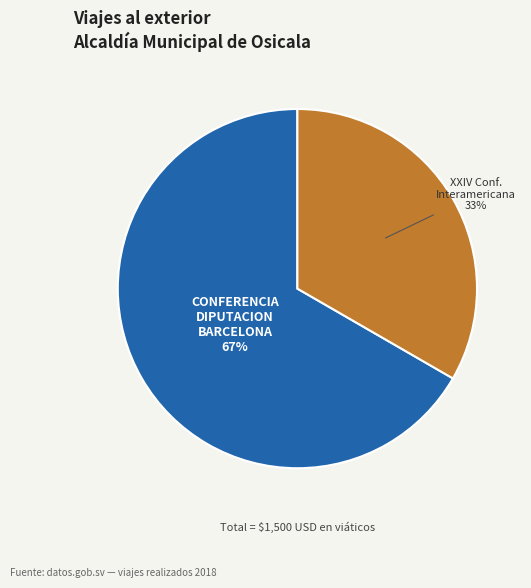

To the nearest percent, what is the average slice percentage?

50%